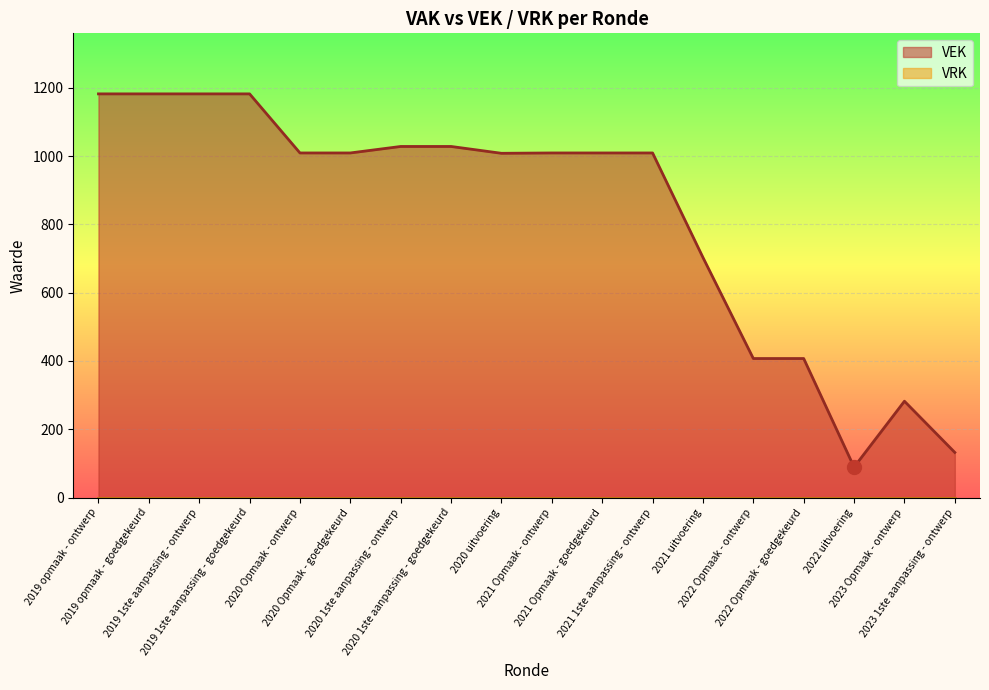

What is the ratio of the value at 2021 Opmaak - ontwerp to the value at 2020 1ste aanpassing - goedgekeurd?

1.0